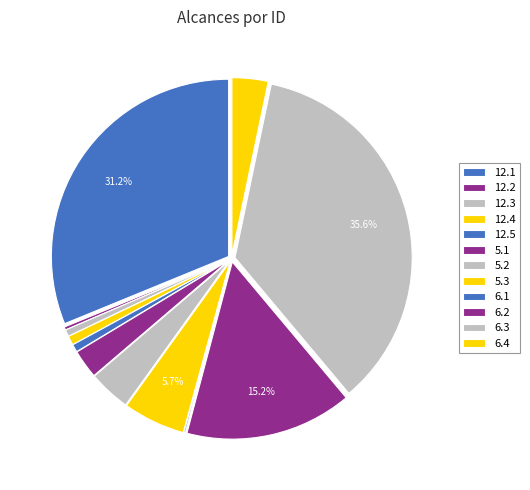

The 12.4 slice represents 1% of the pie. True or false?

True